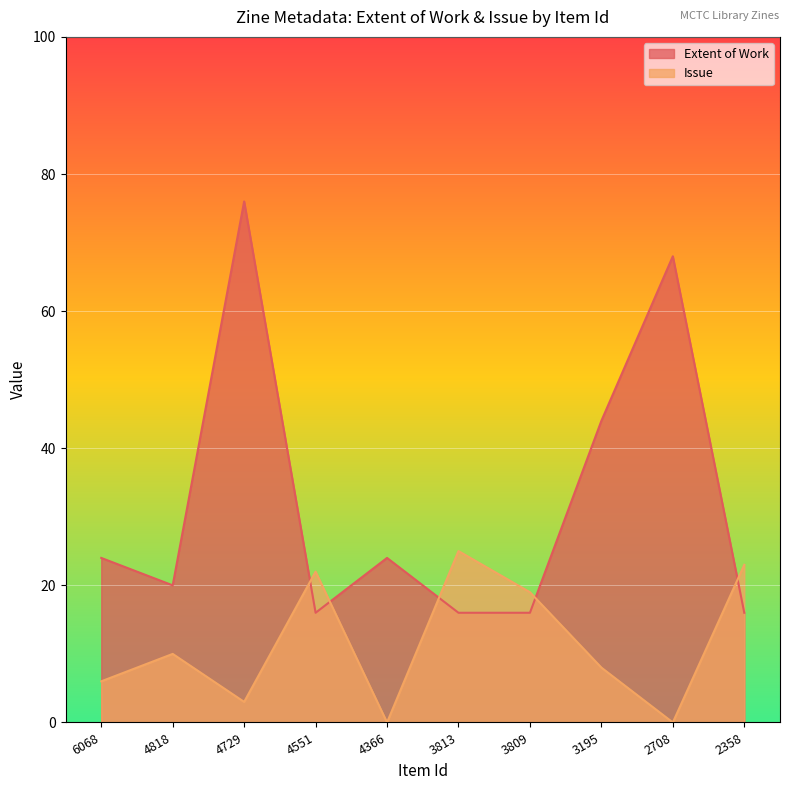

How many interior local peaks does the Extent of Work series have?

3